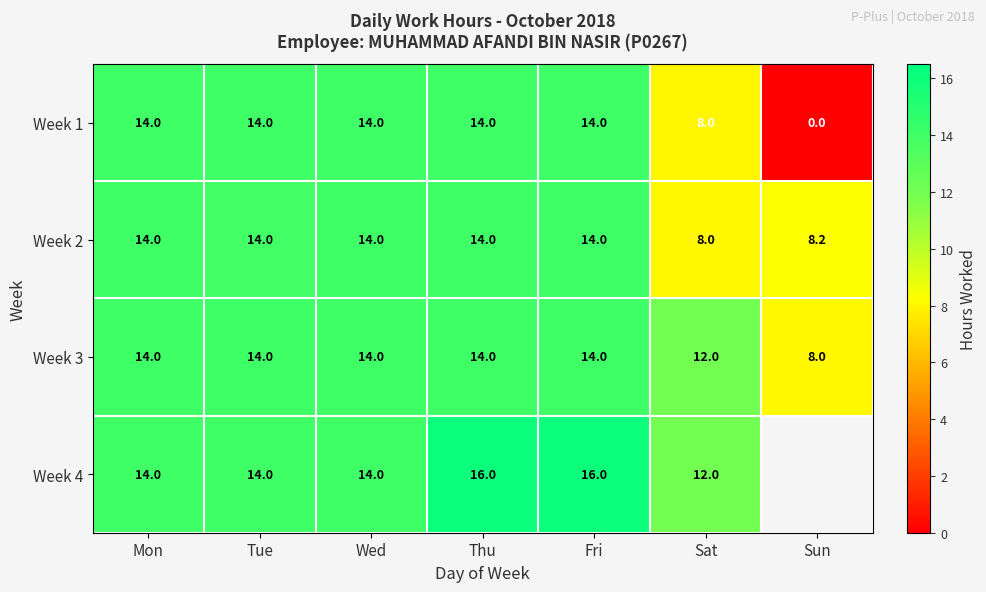

At which label does Week 2 reach its minimum?

Sat